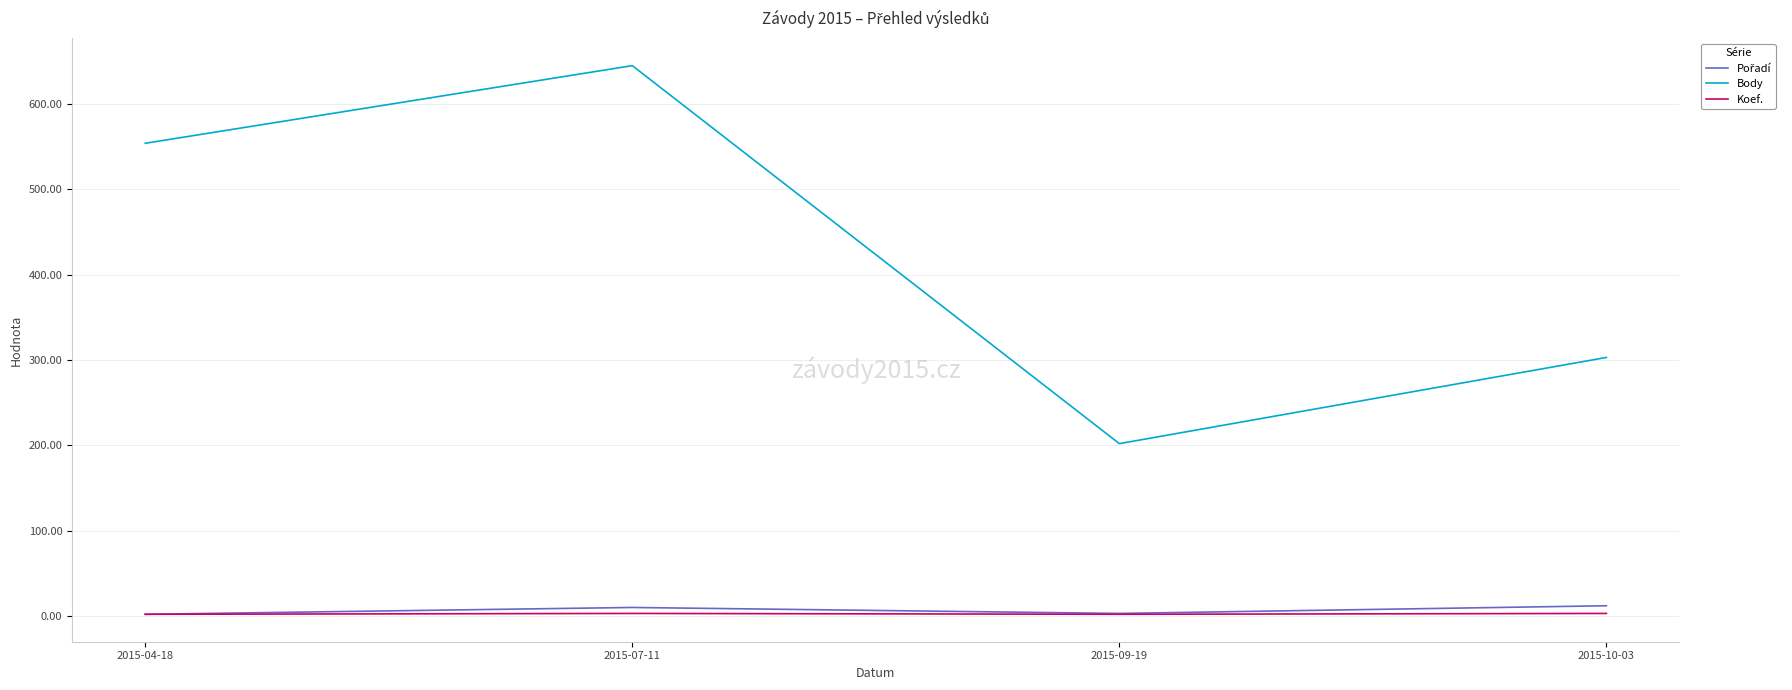

Between 2015-09-19 and 2015-10-03, which series saw the biggest shift?

Body